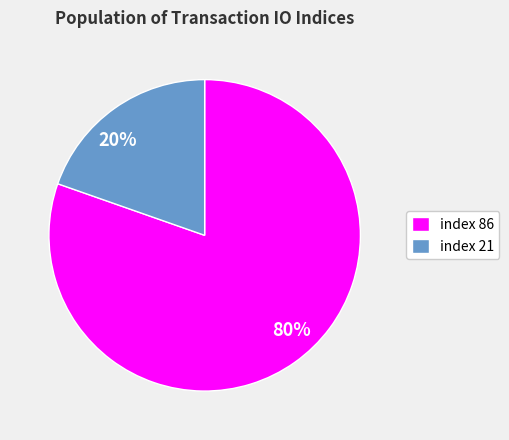

The index 86 slice represents 80% of the pie. True or false?

True